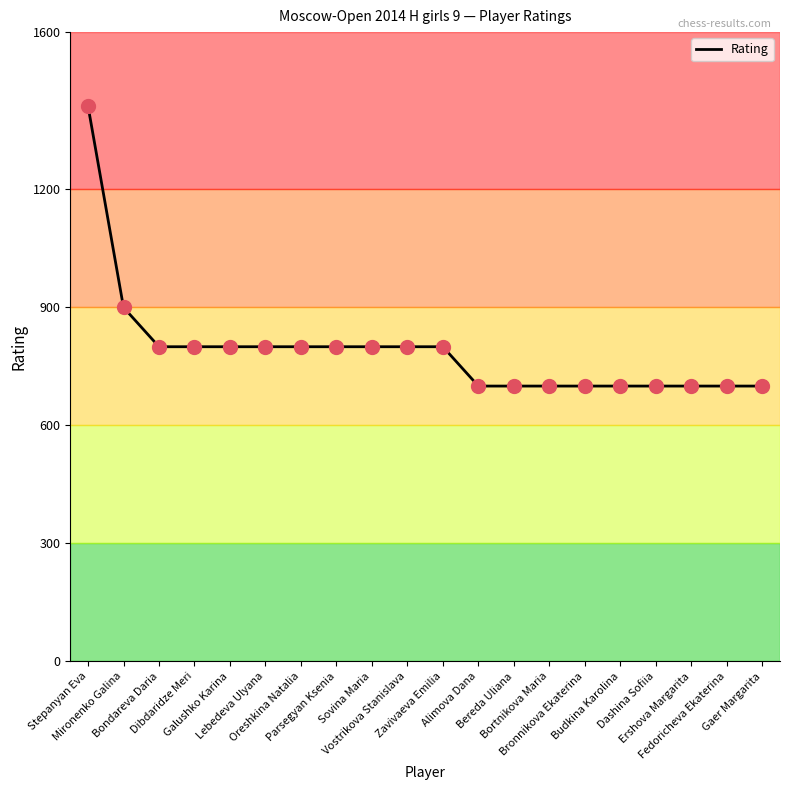

What is the change in value from Mironenko Galina to Parsegyan Ksenia?

-100